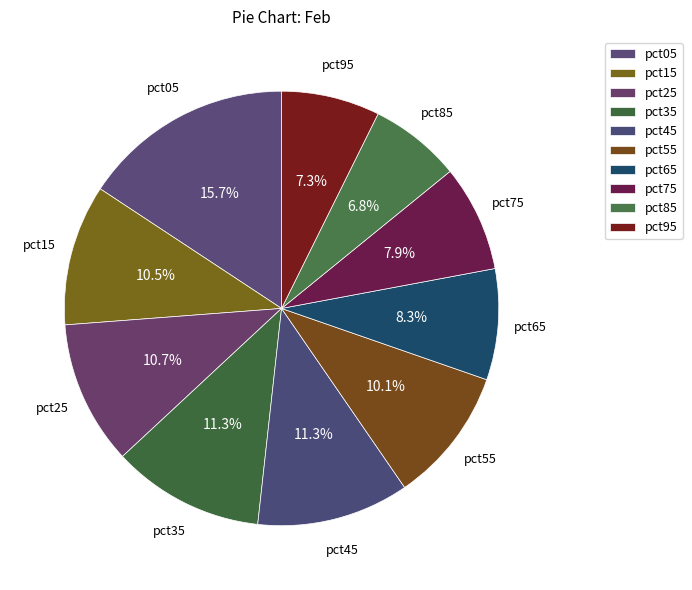

Which slice is the smallest?

pct85